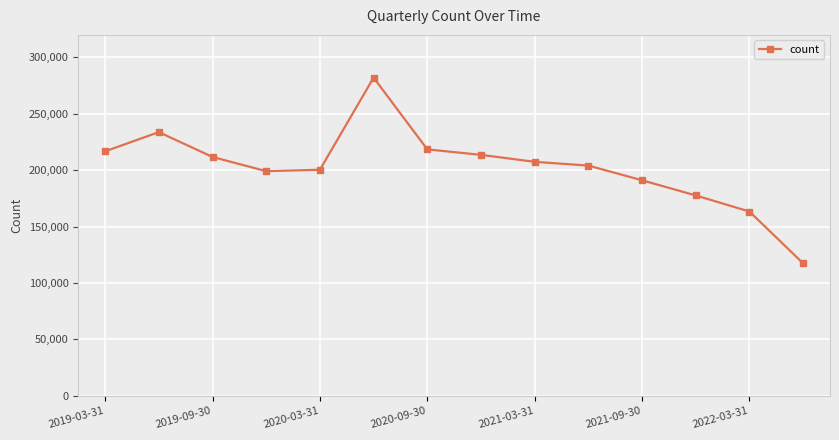

True or false: there are more than 1 points higher than both neighbors.

True